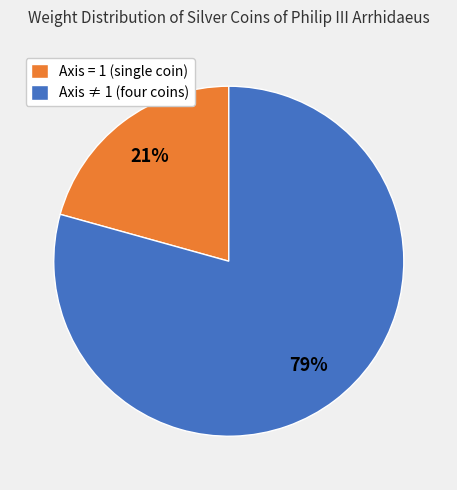

True or false: Axis ≠ 1 (four coins) accounts for 70% of the total.

False